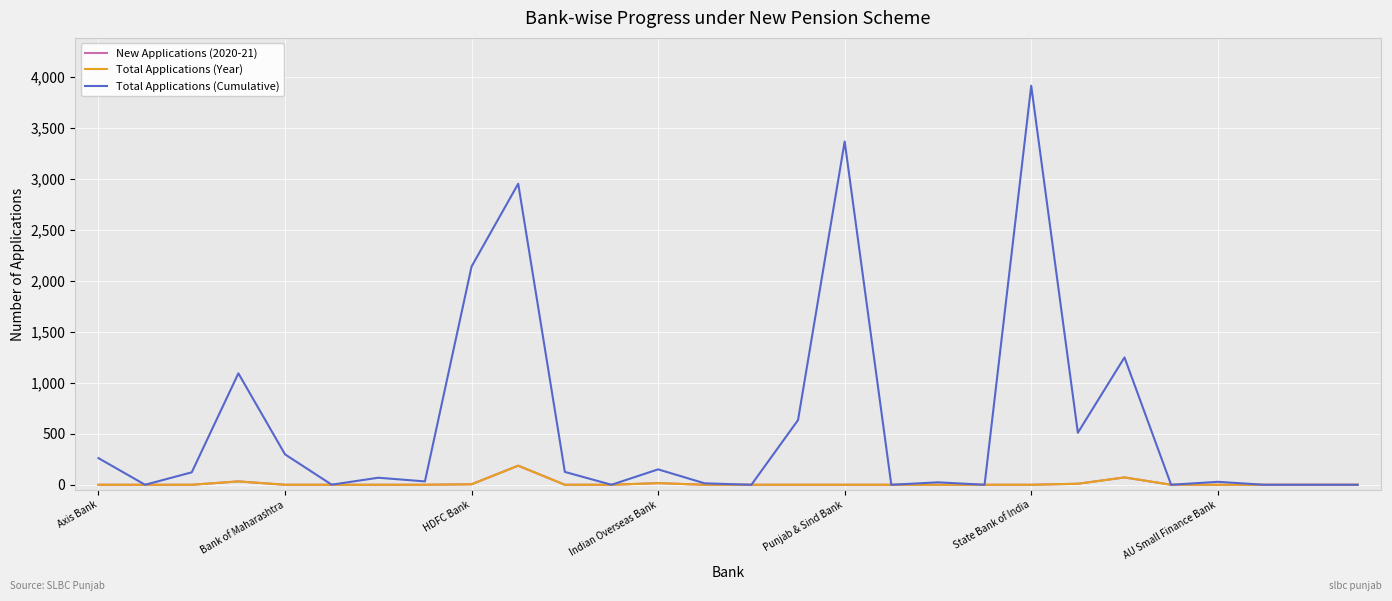

List the series in order of their peak value, highest first.

Total Applications (Cumulative), New Applications (2020-21), Total Applications (Year)